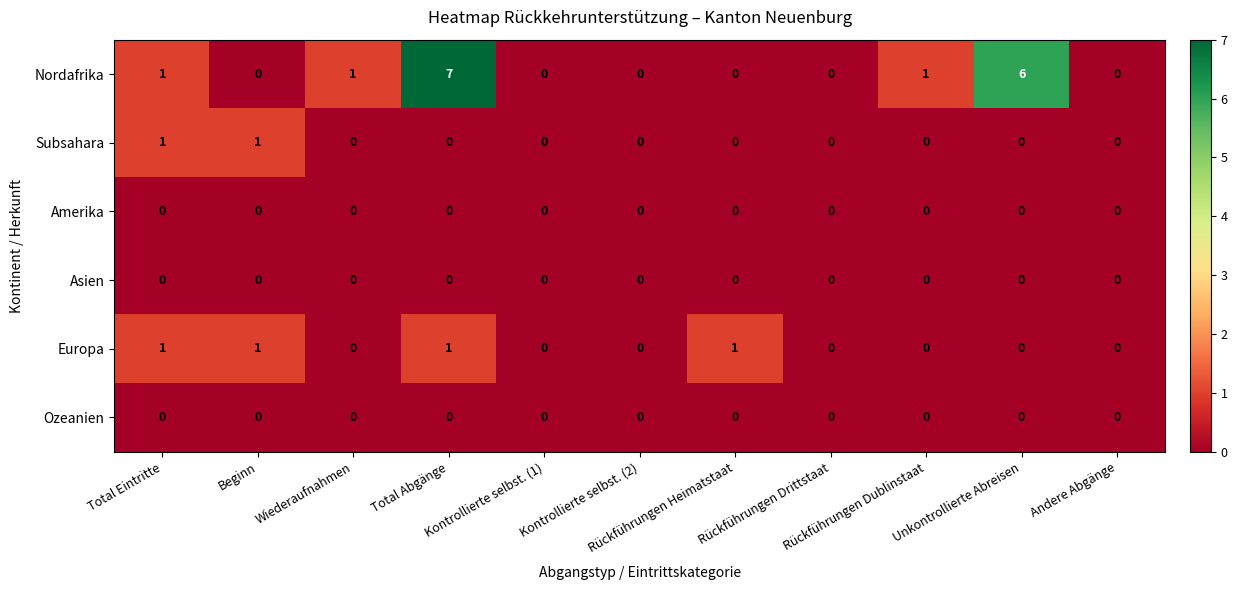

Which series has the largest range (max minus min)?

Nordafrika